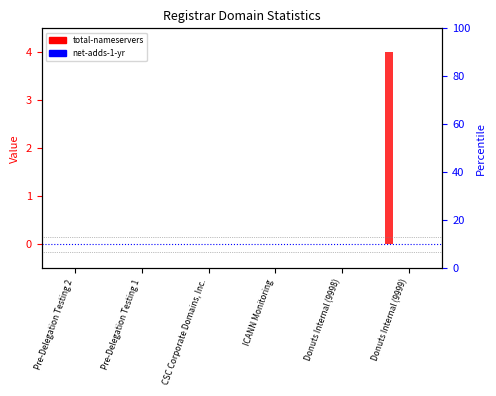

Is the value of net-adds-5-yr at CSC Corporate Domains, Inc. greater than the value of net-adds-1-yr at Donuts Internal (9999)?

No